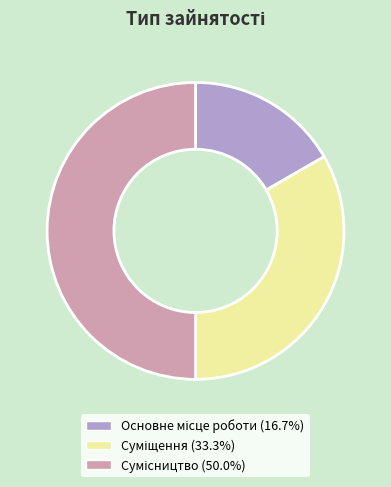

How many slices are in this pie chart?

3